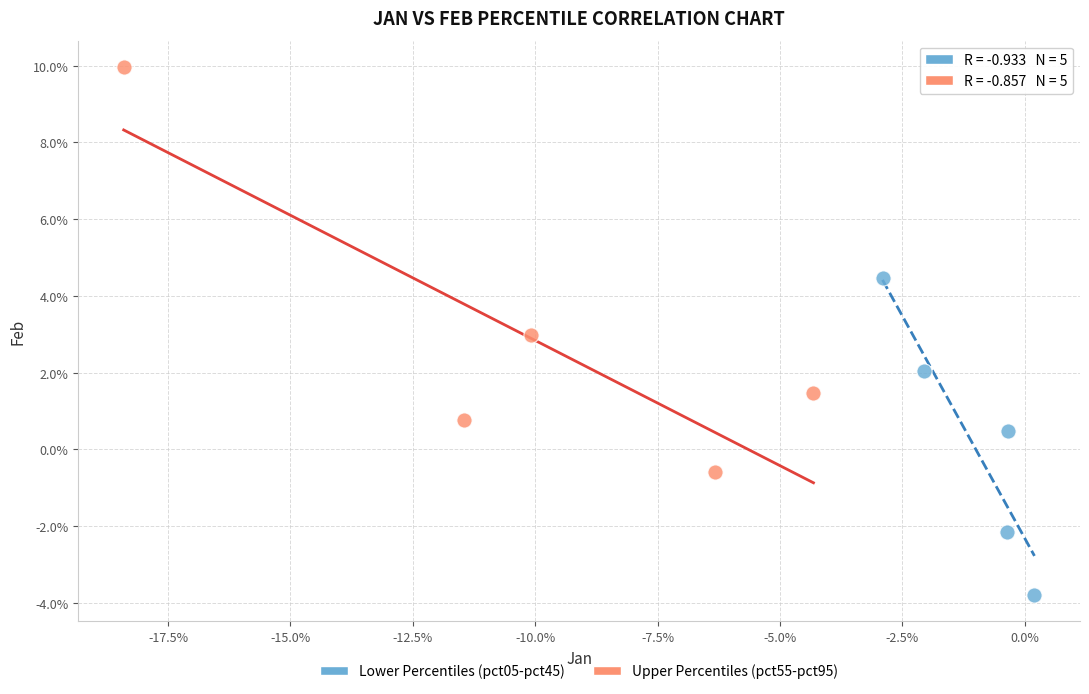

What are all the series names shown in the legend?

Lower Percentiles (pct05-pct45), Upper Percentiles (pct55-pct95)